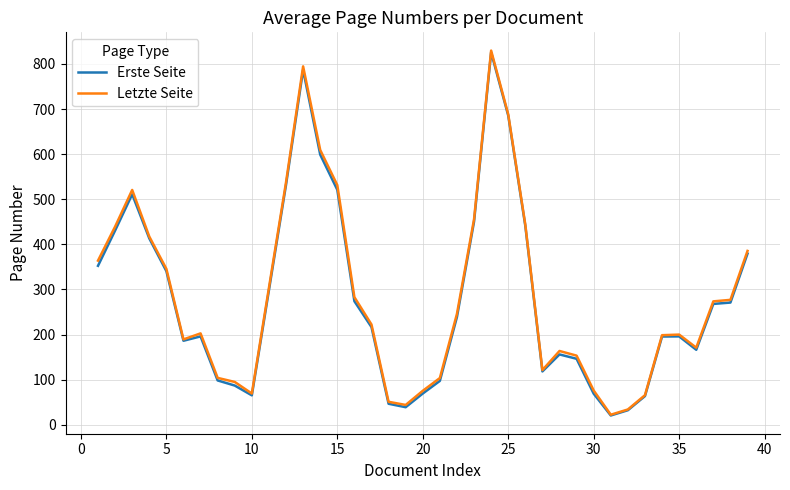

What is the minimum value for Erste Seite?

20.7